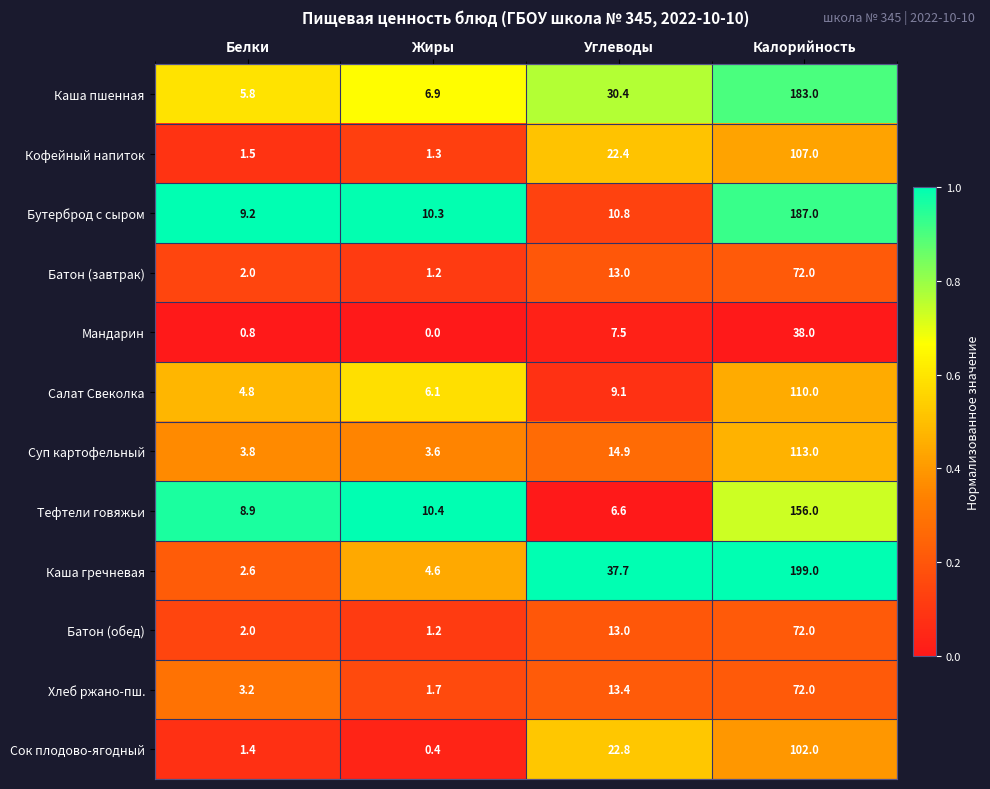

Which series has the largest range (max minus min)?

Каша гречневая